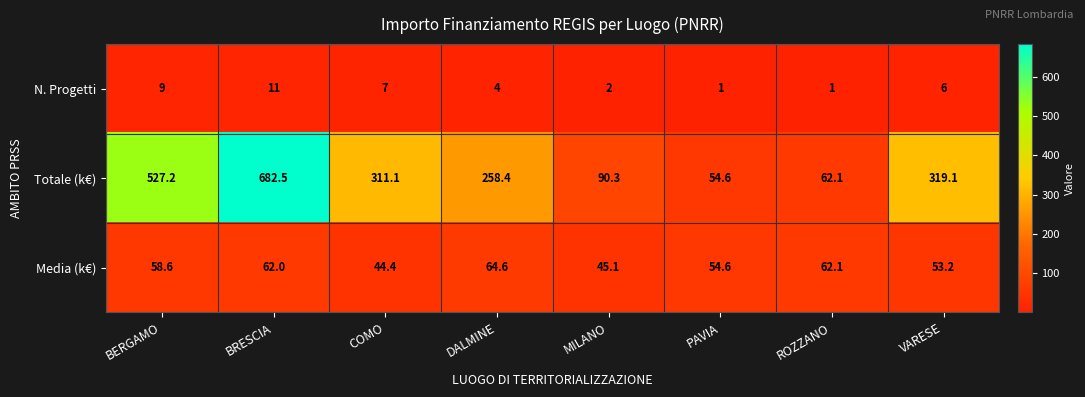

True or false: Totale (k€) has a value of 89.2 at COMO.

False